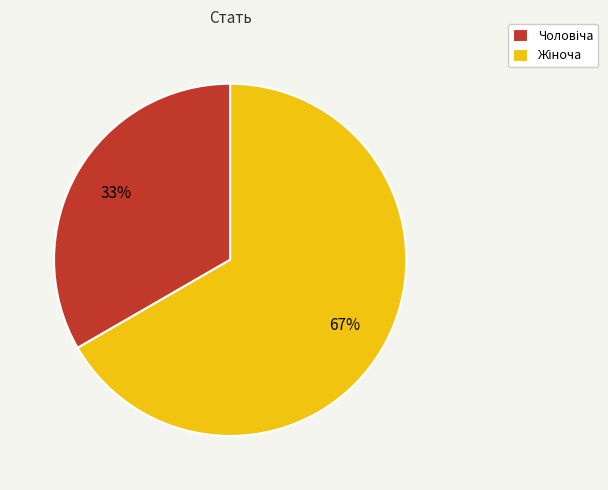

Is there any slice that represents more than half of the pie?

Yes